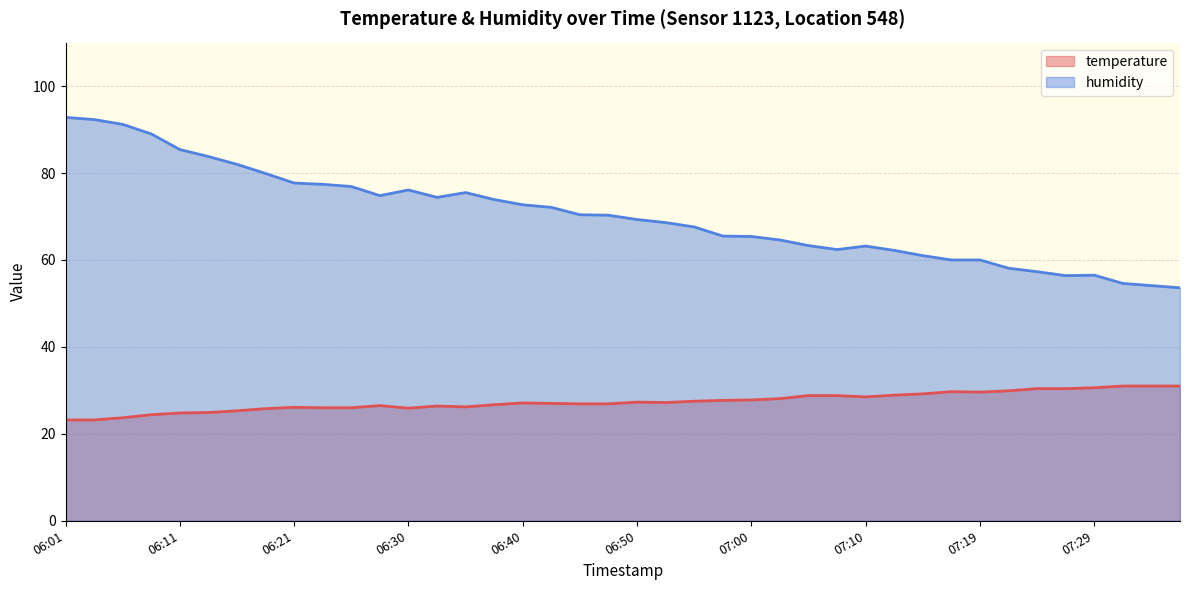

What is the lowest value of the humidity series?

53.6